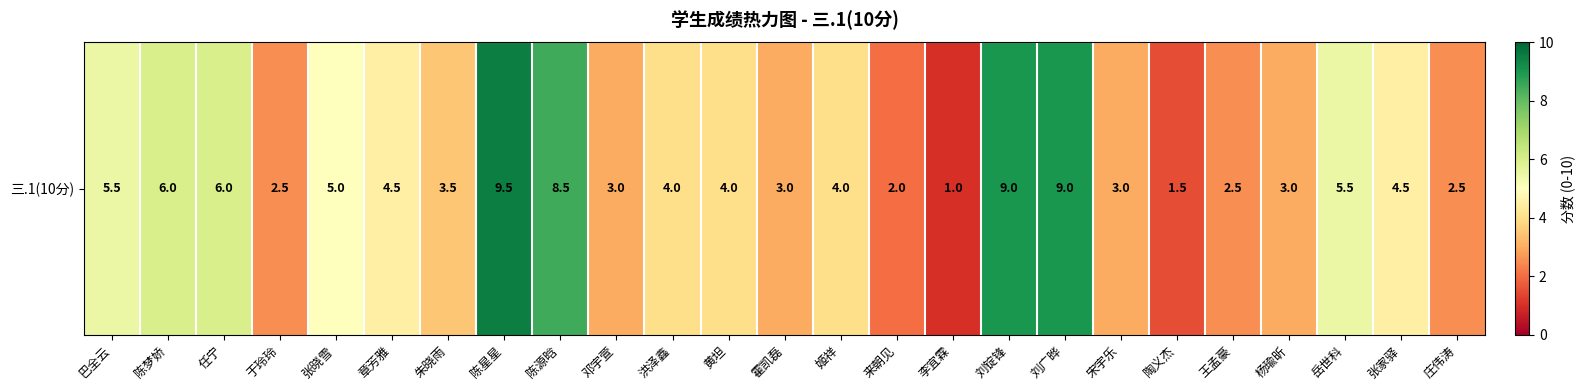

Reading left to right, transcribe all the data shown in this chart.

巴全云=5.5	陈梦娇=6.0	任宁=6.0	于玲玲=2.5	张晓雪=5.0	章芳雅=4.5	朱晓雨=3.5	陈星星=9.5	陈源晗=8.5	邓宇萱=3.0	洪泽鑫=4.0	黄坦=4.0	霍凯磊=3.0	姬祥=4.0	来朝见=2.0	李宜霖=1.0	刘锭锋=9.0	刘广晔=9.0	宋宇乐=3.0	陶义杰=1.5	王孟豪=2.5	杨瑜昕=3.0	岳世科=5.5	张家驿=4.5	庄伟涛=2.5